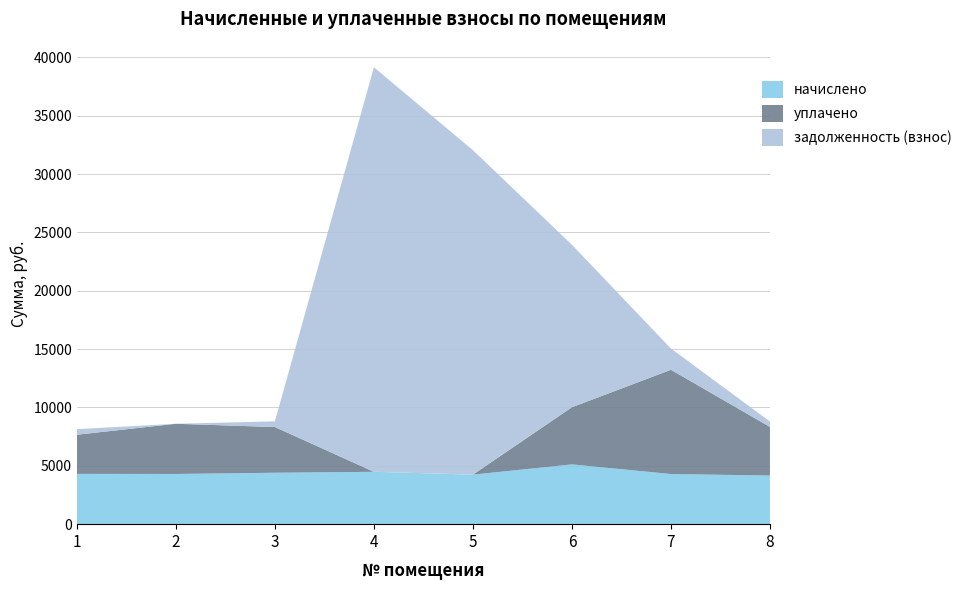

Reading left to right, what are all the values shown in this chart?

начислено: 4312.1	4302.5	4407.5	4488.6	4245.3	5123.0	4297.8	4169.0
уплачено: 3353.8	4302.5	3917.8	0.0	0.0	4900.0	8935.4	4169.2
задолженность (взнос): 479.1	0.0	489.7	34671.8	27812.7	13925.7	1823.5	462.6